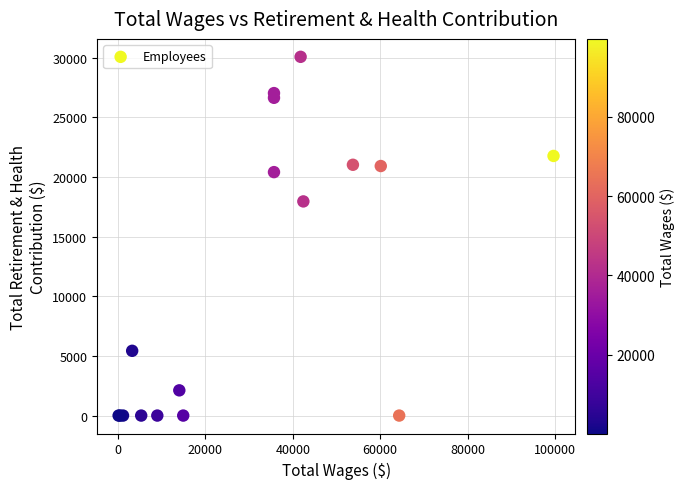

What Y value in the scatter plot is closest to 15033?

17948